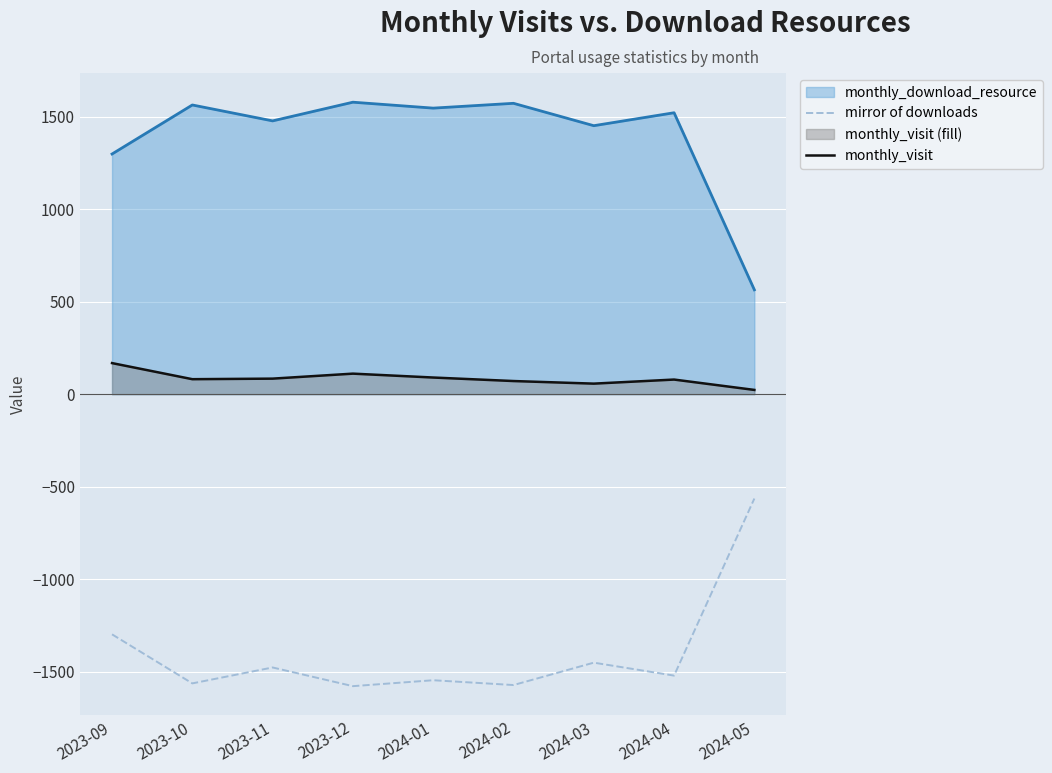

At which category does the chart reach its minimum across all series?

2023-12